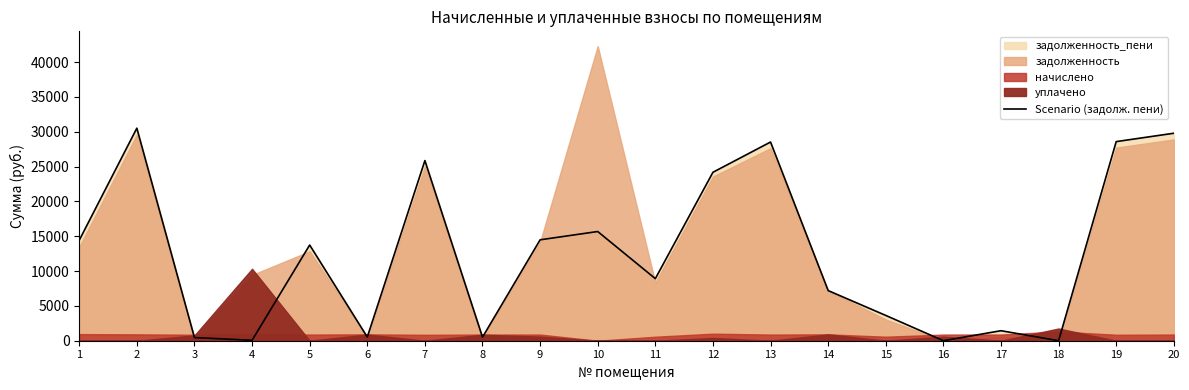

Rank the categories by value from lowest to highest.

16, 18, 4, 3, 8, 6, 17, 15, 14, 11, 5, 1, 9, 10, 12, 7, 13, 19, 20, 2